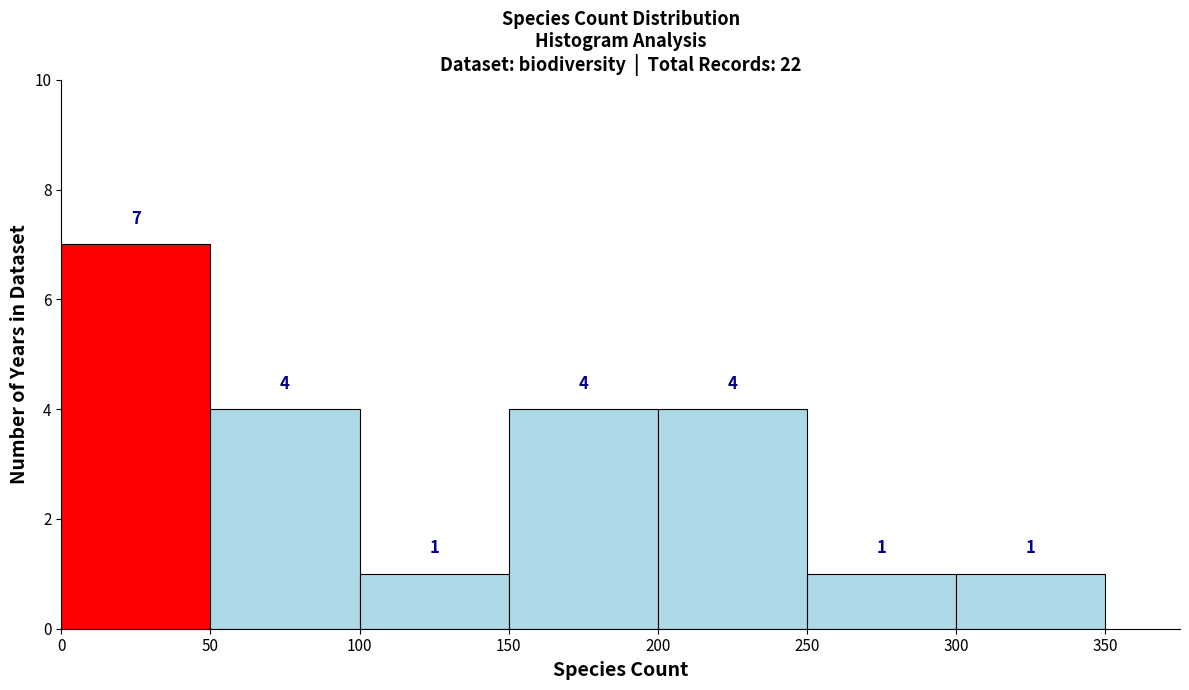

Reading left to right, list every bar in this chart as the range it spans on the x-axis followed by its height.

0 to 50: 7
50 to 100: 4
100 to 150: 1
150 to 200: 4
200 to 250: 4
250 to 300: 1
300 to 350: 1